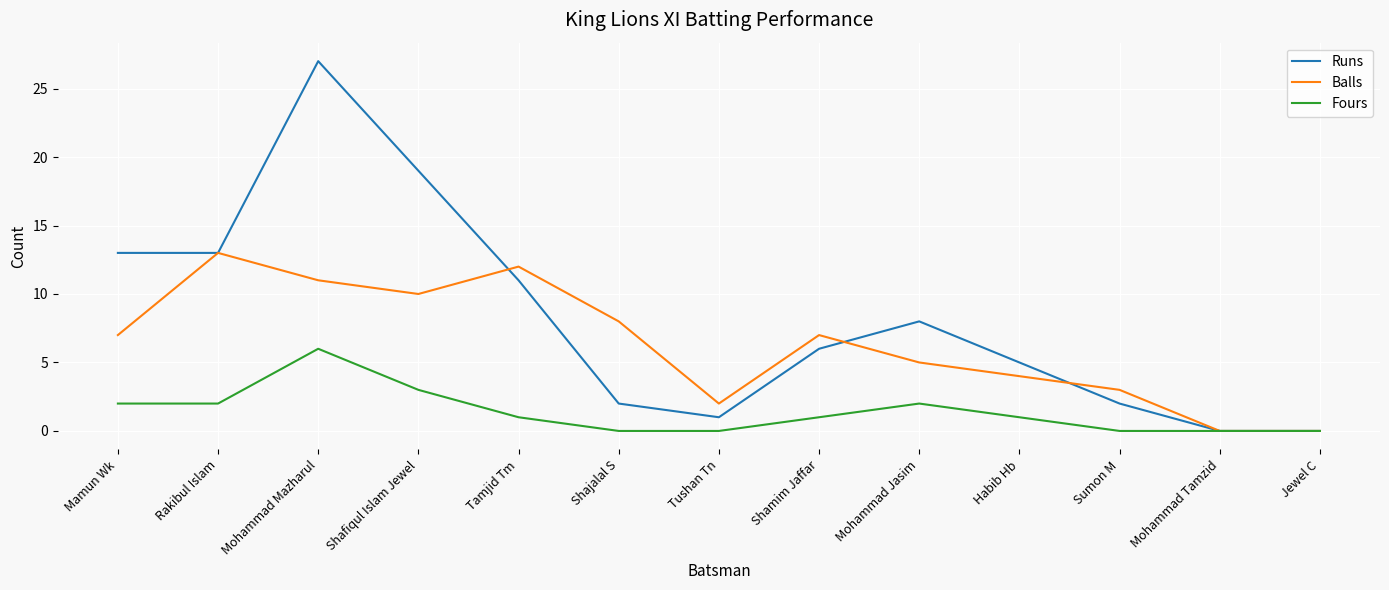

In Balls, how many points are higher than both neighbors (excluding endpoints)?

3